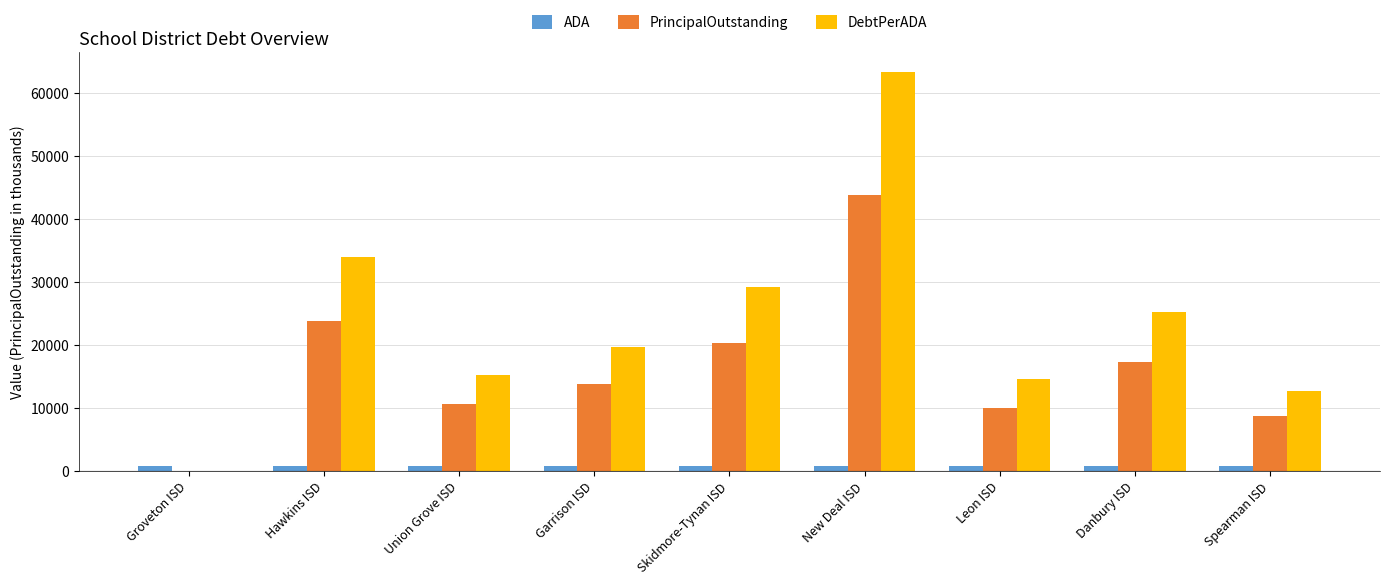

Count the number of data series in this chart.

3